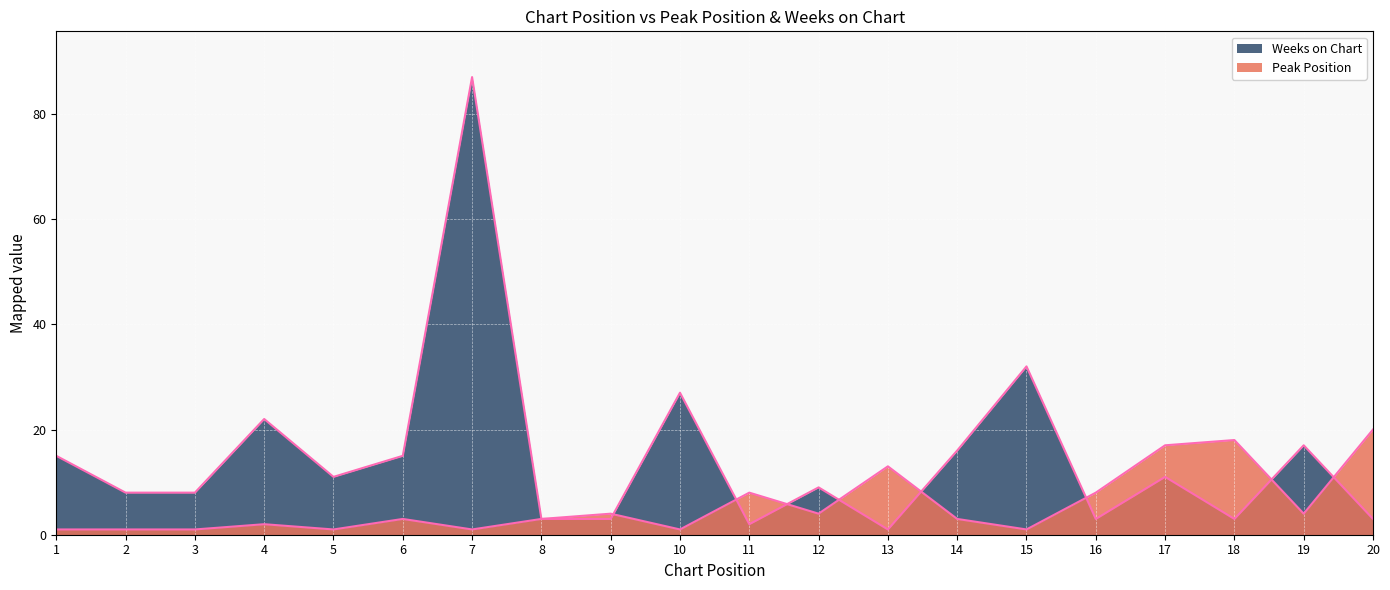

Which series has the largest range (max minus min)?

Weeks on Chart